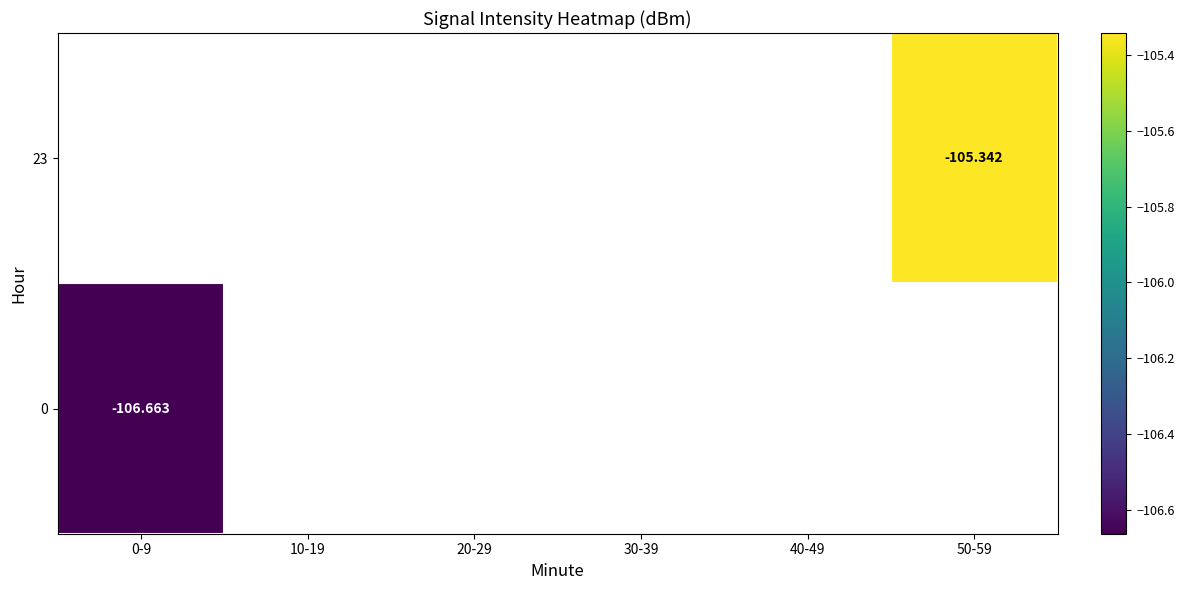

Count the number of categories in the chart.

6